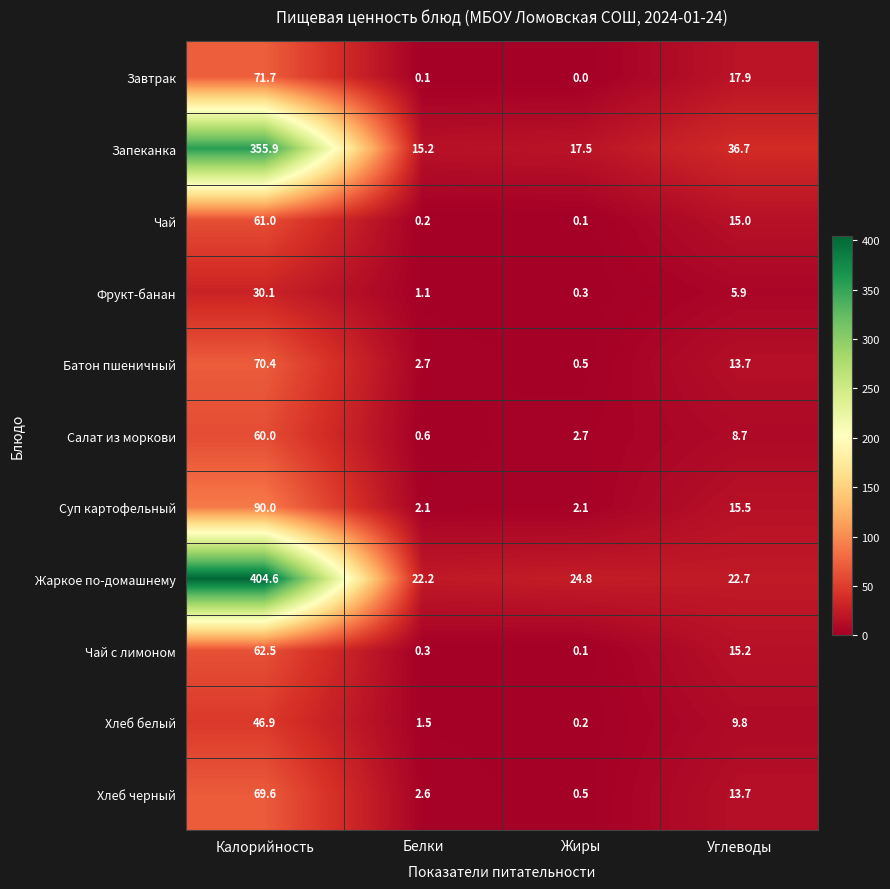

List the series in order of their peak value, lowest first.

Фрукт-банан, Хлеб белый, Салат из моркови, Чай, Чай с лимоном, Хлеб черный, Батон пшеничный, Завтрак, Суп картофельный, Запеканка, Жаркое по-домашнему